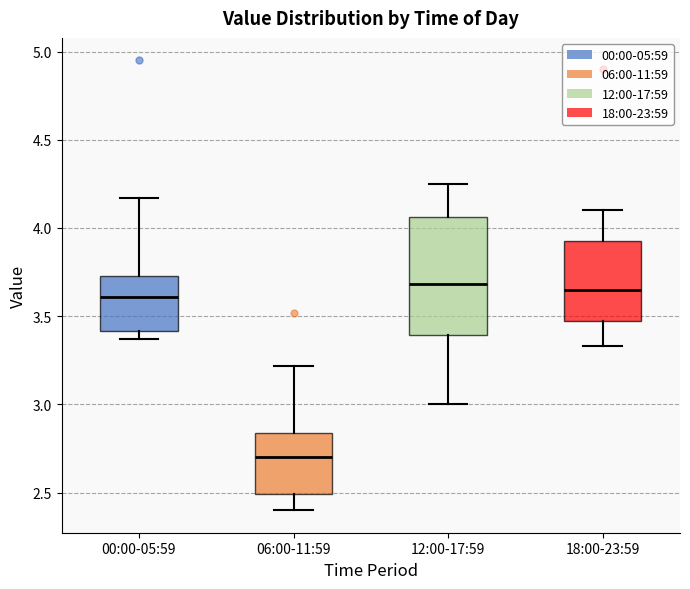

Reading left to right, read every box against the y-axis: the position of its median line, the range the box covers, and the ends of its whiskers. The values are not printed on the chart, so give them approximately, as read against the axis.

00:00-05:59: median 3.60, box 3.40 to 3.75, whiskers 3.35 to 4.15
06:00-11:59: median 2.70, box 2.50 to 2.85, whiskers 2.40 to 3.20
12:00-17:59: median 3.70, box 3.40 to 4.05, whiskers 3.00 to 4.25
18:00-23:59: median 3.65, box 3.50 to 3.95, whiskers 3.35 to 4.10